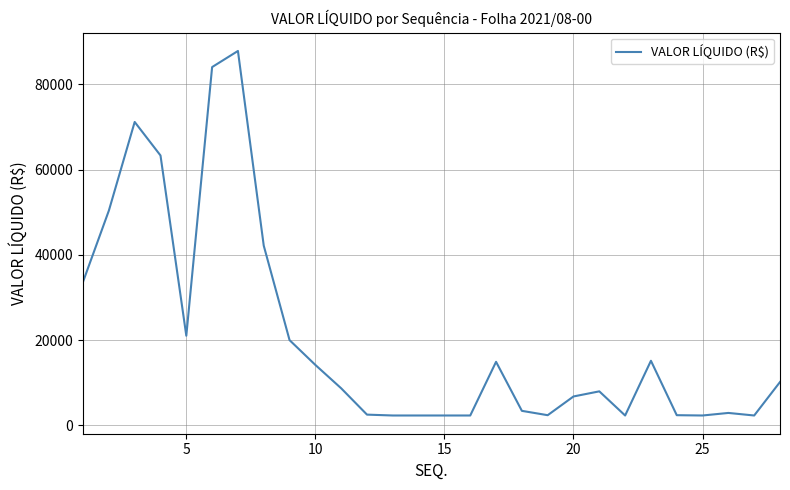

Count the number of data series in this chart.

1